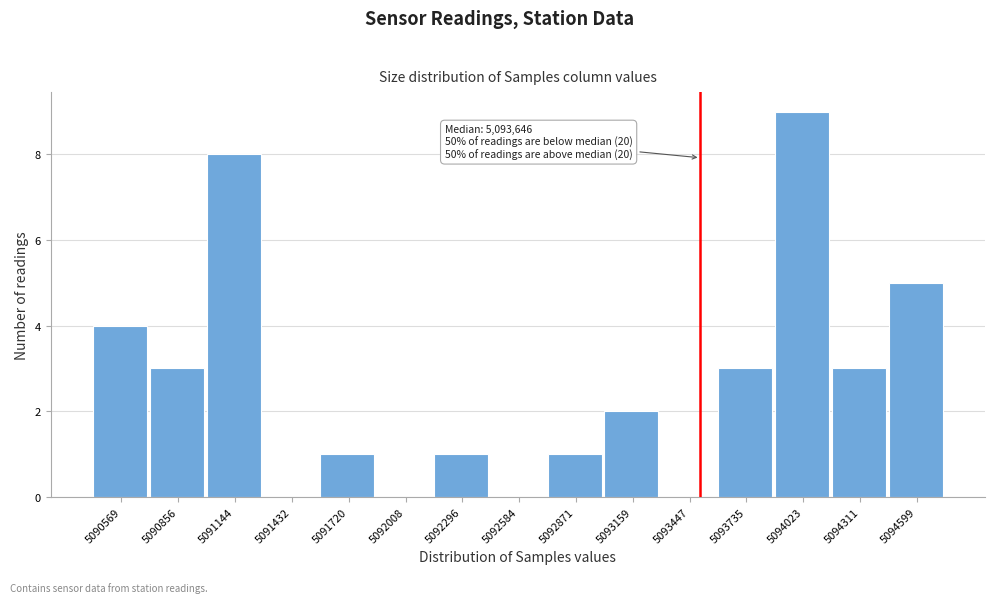

Reading left to right, what are all the values shown in this chart?

5090569=4	5090856=3	5091144=8	5091432=0	5091720=1	5092008=0	5092296=1	5092584=0	5092871=1	5093159=2	5093447=0	5093735=3	5094023=9	5094311=3	5094599=5